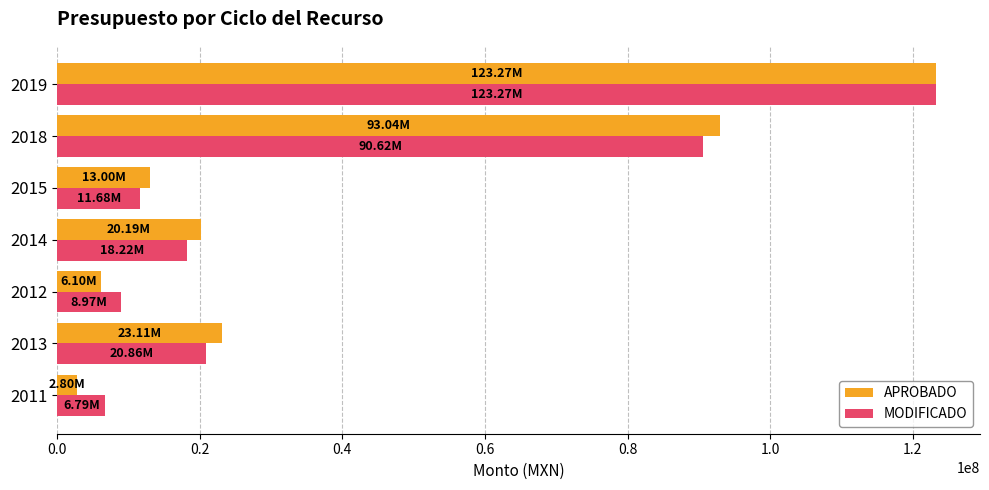

Rank the categories by APROBADO value from lowest to highest.

2011, 2012, 2015, 2014, 2013, 2018, 2019